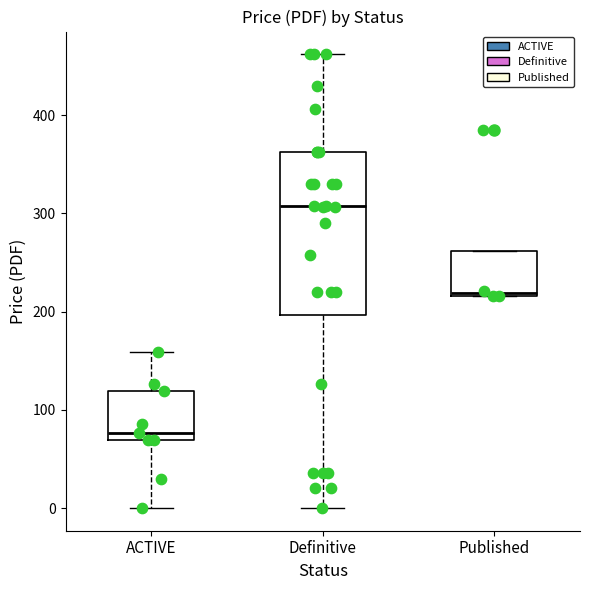

Which box has the highest median line?

Definitive